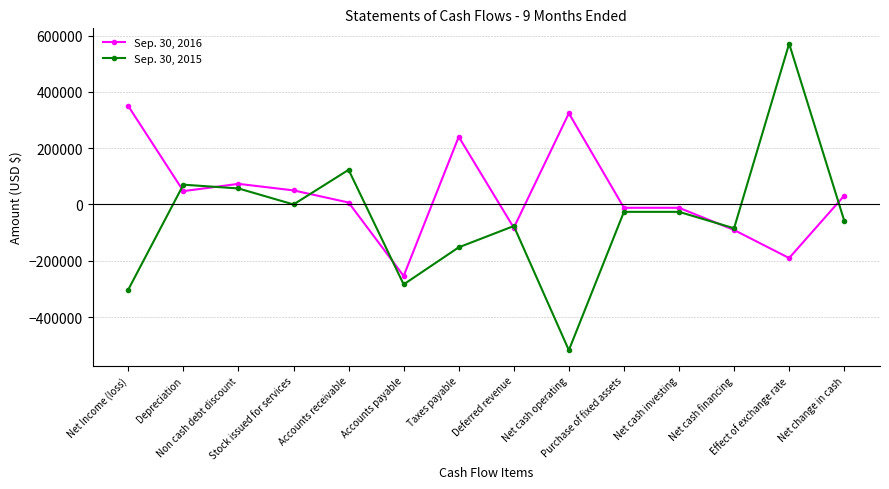

What is the difference between the highest and lowest values at Stock issued for services?

50000